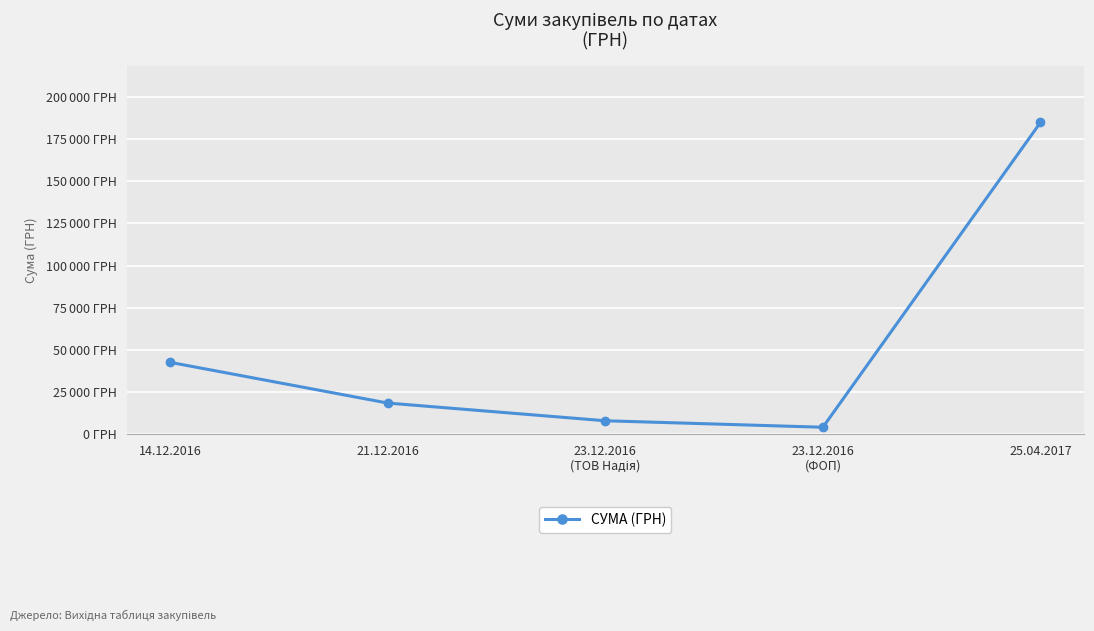

At which label is the value closest to 94460?

14.12.2016